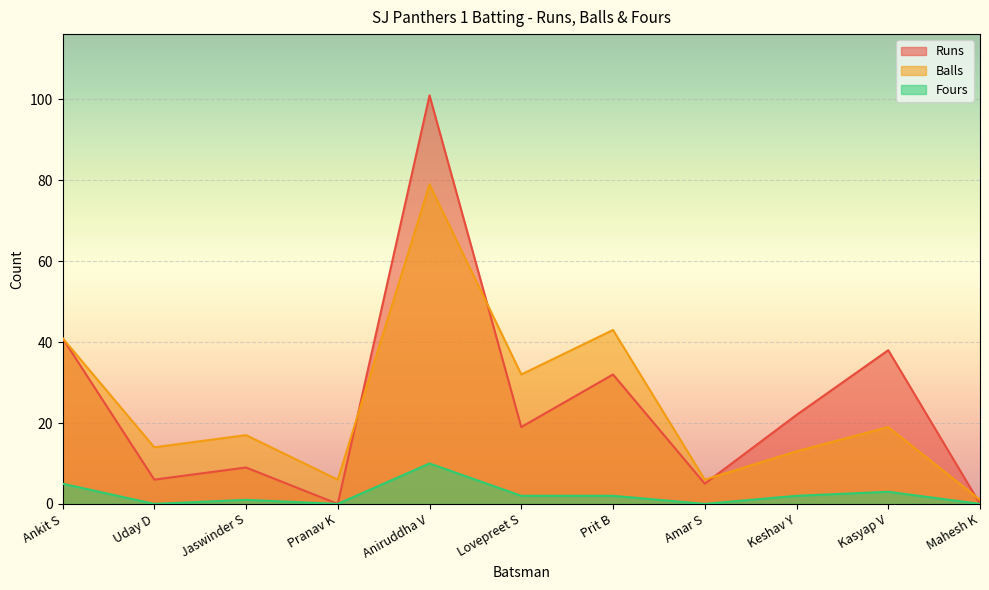

What is the average value of the Runs series?

25